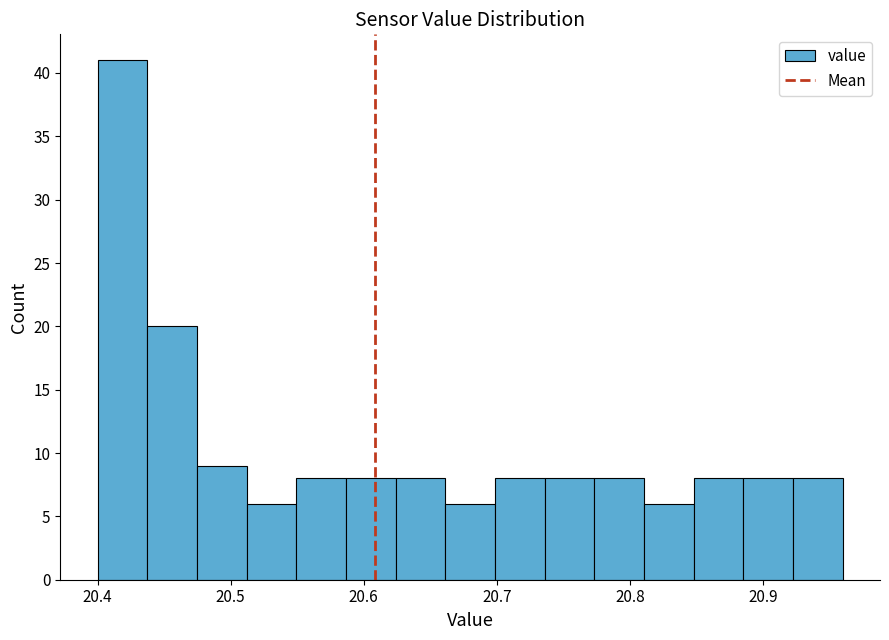

Around what value on the x-axis is the tallest bar? Give the approximate position of its centre, as read against the axis.

20.42